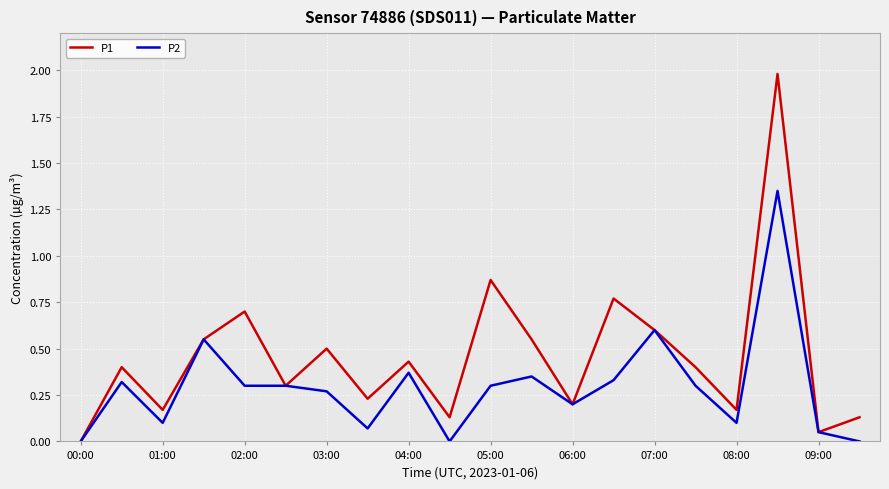

Which series has the largest total across all categories?

P1